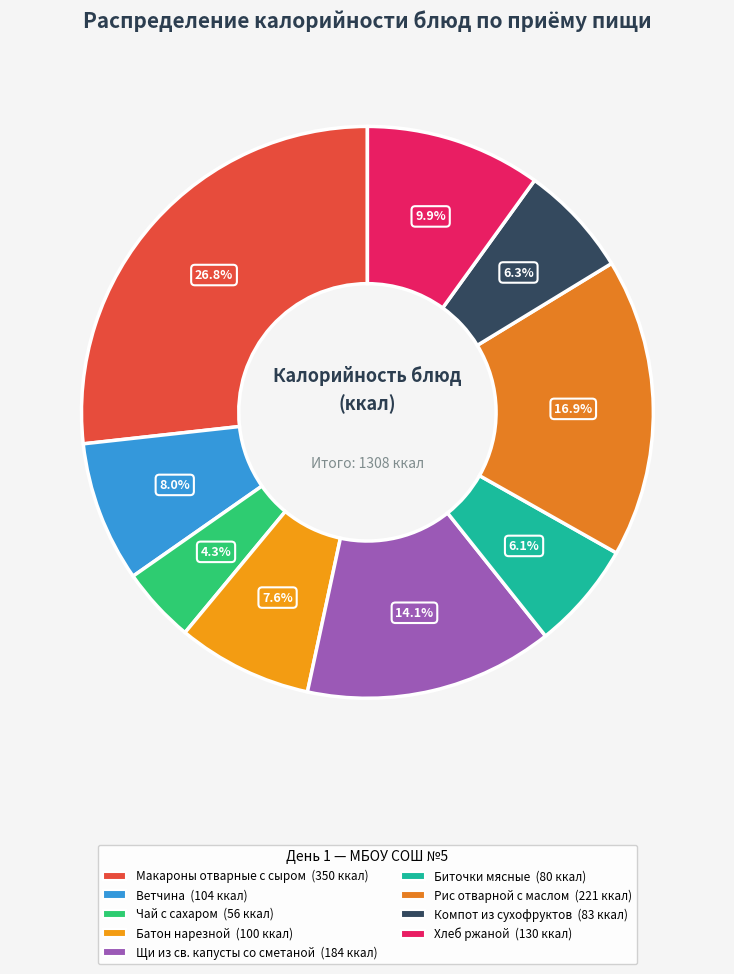

Between Рис отварной с маслом and Хлеб ржаной, which is larger?

Рис отварной с маслом